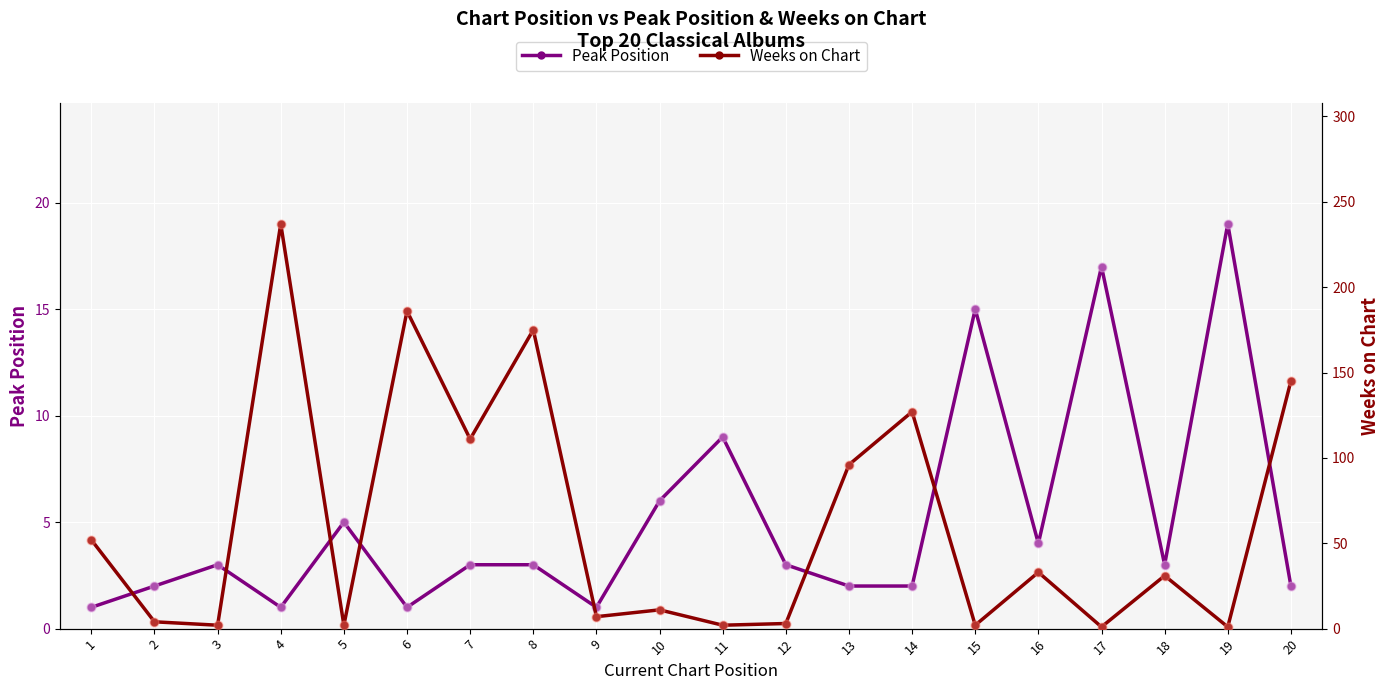

What are all the series names shown in the legend?

Peak Position, Weeks on Chart